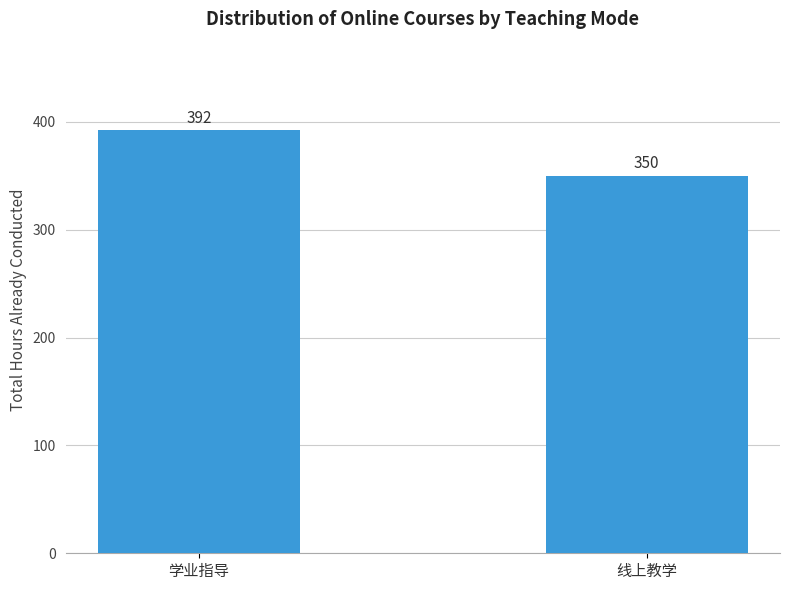

Which label corresponds to the largest value in the chart?

学业指导